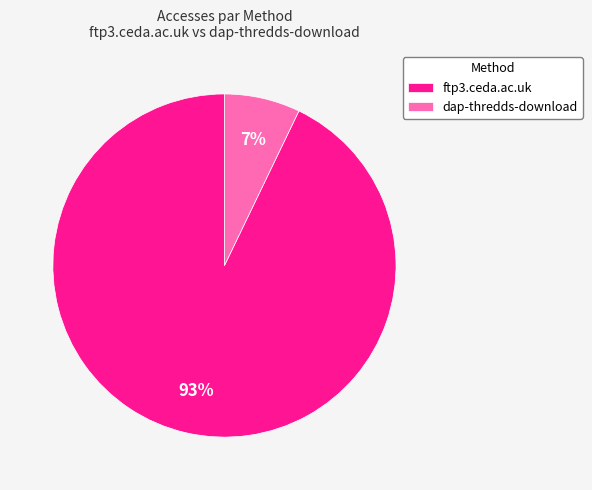

What percentage is the ftp3.ceda.ac.uk slice, to the nearest percent?

93%